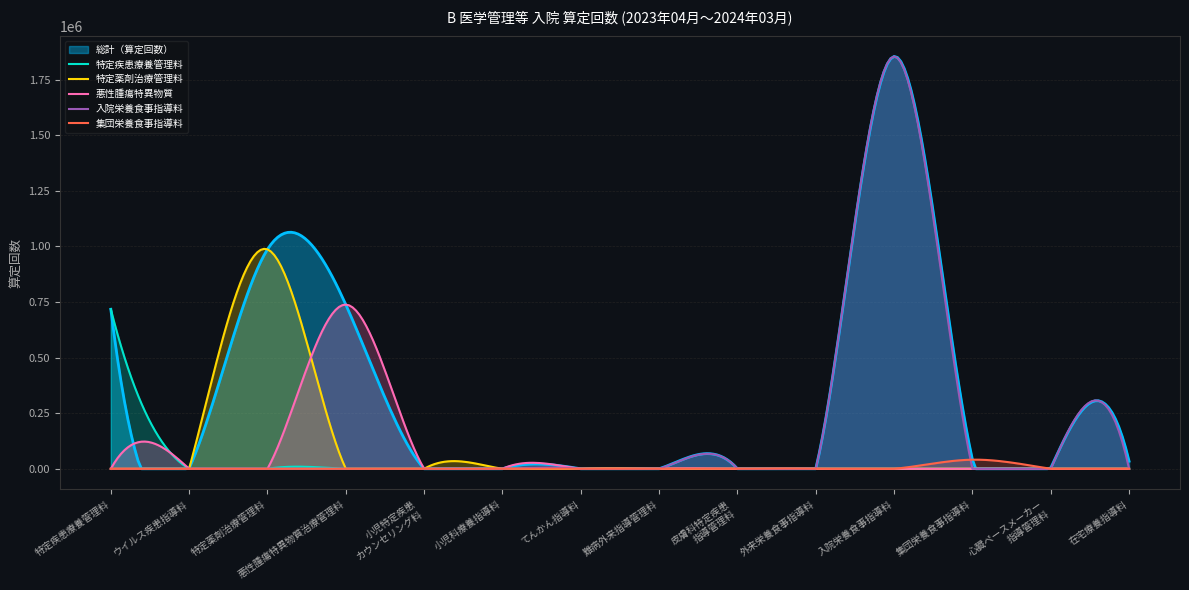

Is it true that 特定薬剤治療管理料 equals 0 at B001_4?

True